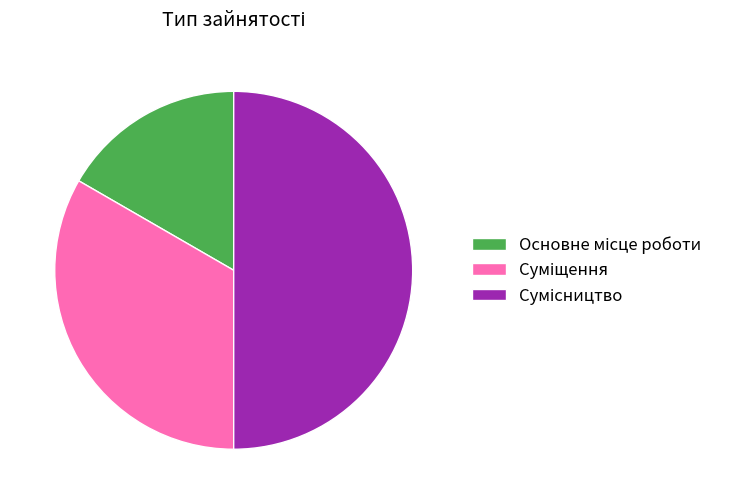

How many segments does this pie chart have?

3